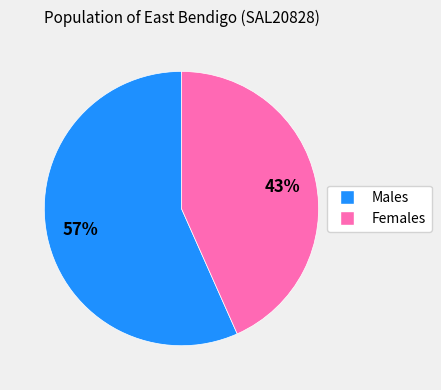

The Males slice represents 57% of the pie. True or false?

True